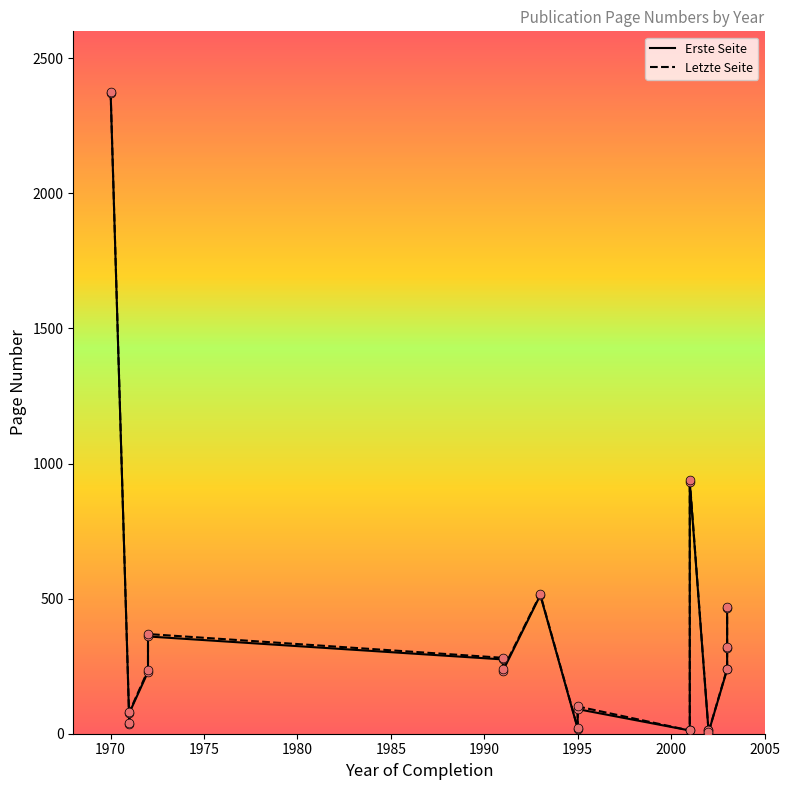

Which series contains the highest Y value?

Letzte Seite